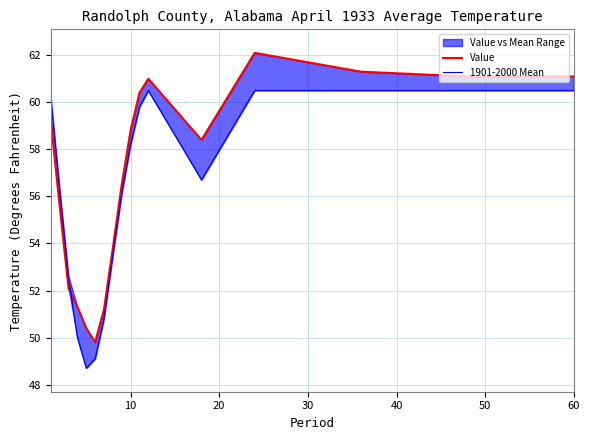

Reading left to right, what are all the values shown in this chart?

Value: 59.2	55.6	52.1	51.3	50.4	49.8	51.2	53.8	56.5	58.8	60.4	61.0	58.4	62.1	61.3	61.1	61.1
1901-2000 Mean: 60.2	56.3	52.6	50.0	48.7	49.1	50.8	53.5	56.1	58.2	59.8	60.5	56.7	60.5	60.5	60.5	60.5